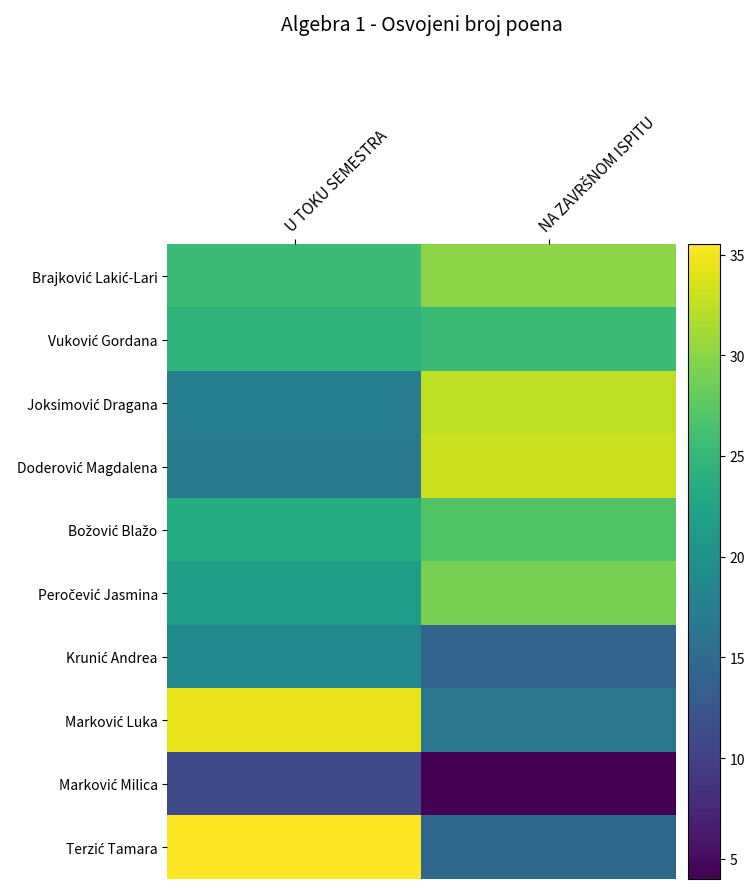

Which series has the largest range (max minus min)?

Terzić Tamara